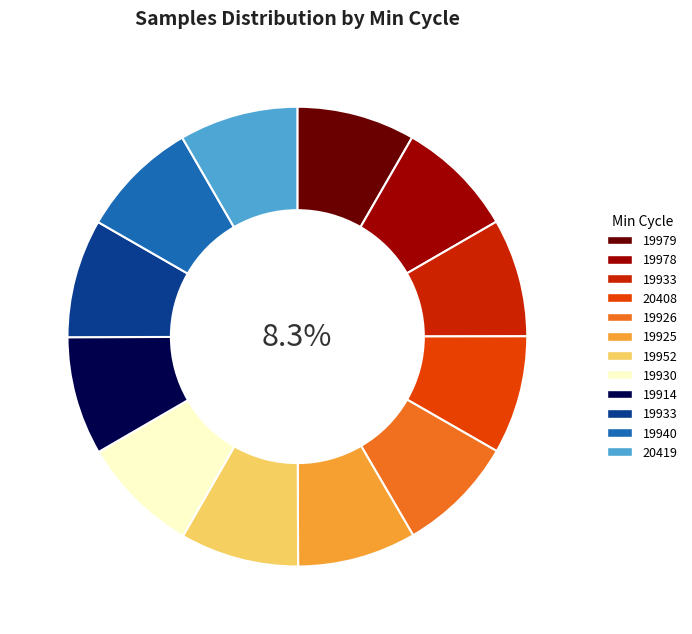

Does any single category account for the majority?

No